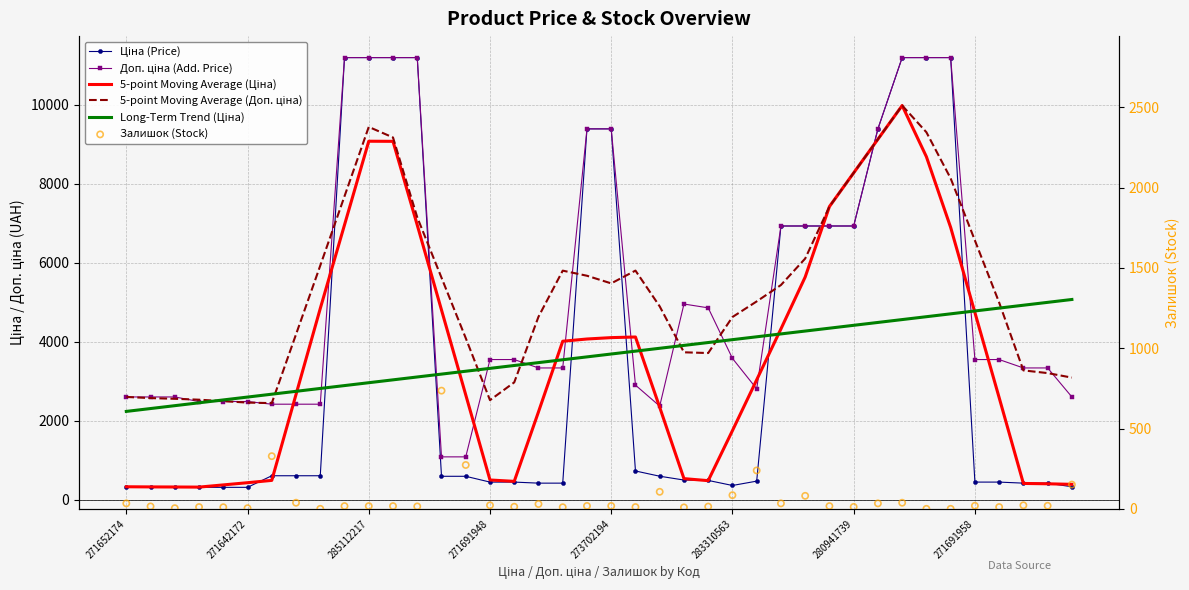

What is the total value across all series at 34?

42099.5